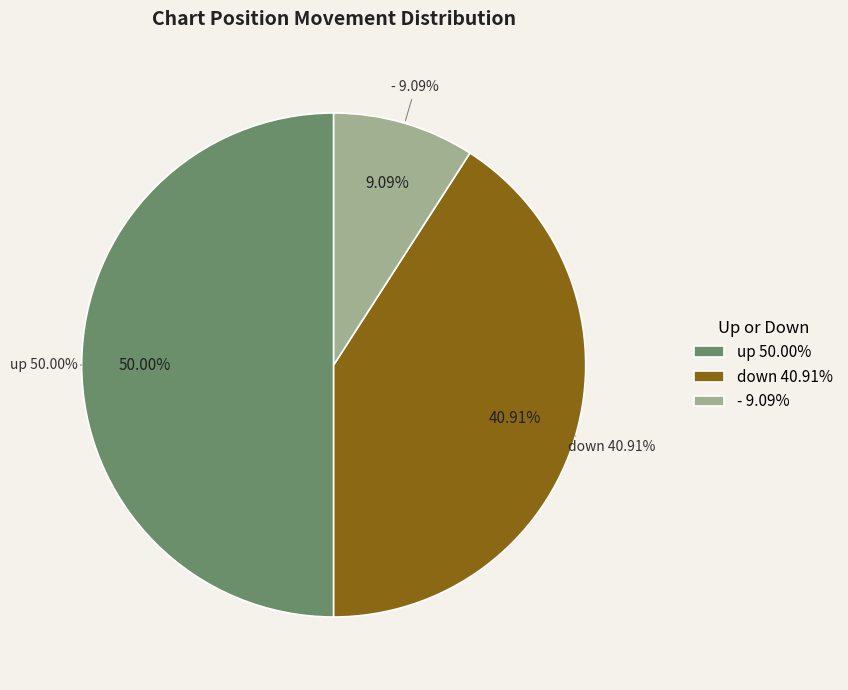

To the nearest percent, what percentage of the pie is up?

50%